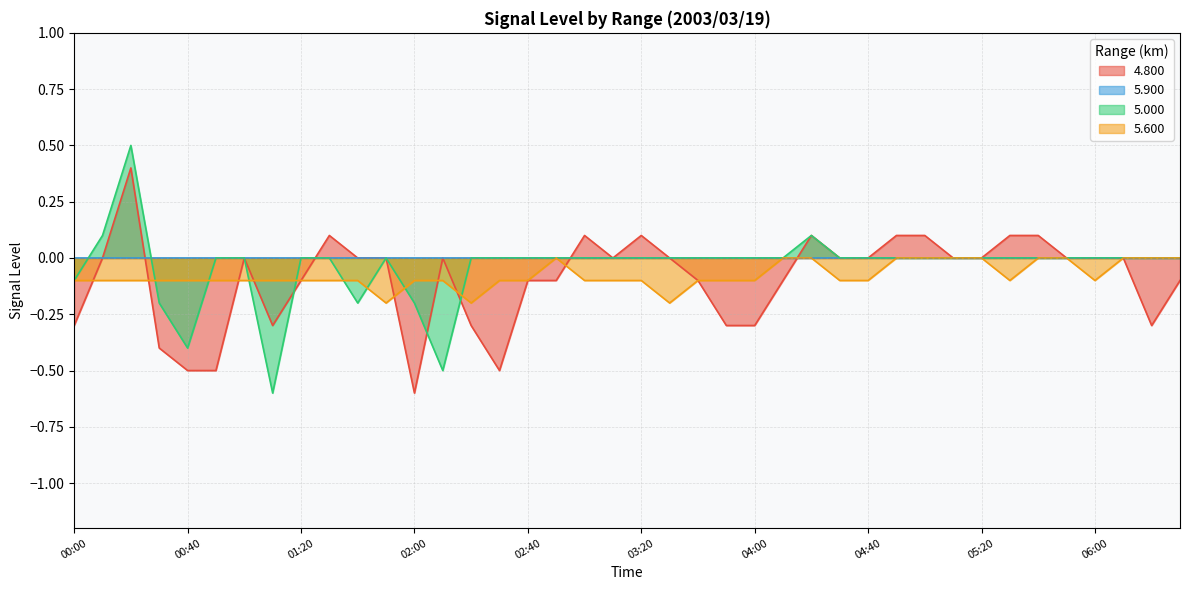

True or false: 5.600 has a value of -0.1 at 00:10.

True